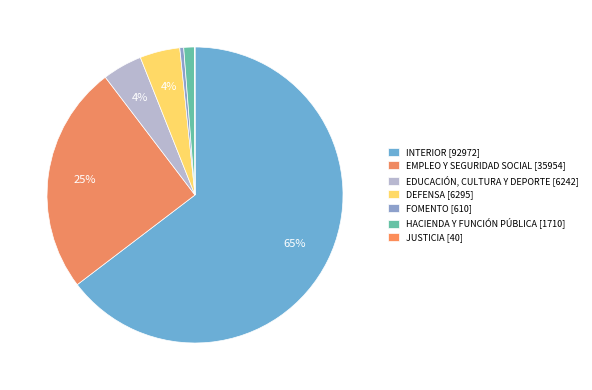

Combined, do EDUCACIÓN, CULTURA Y DEPORTE and DEFENSA account for over 50%?

No